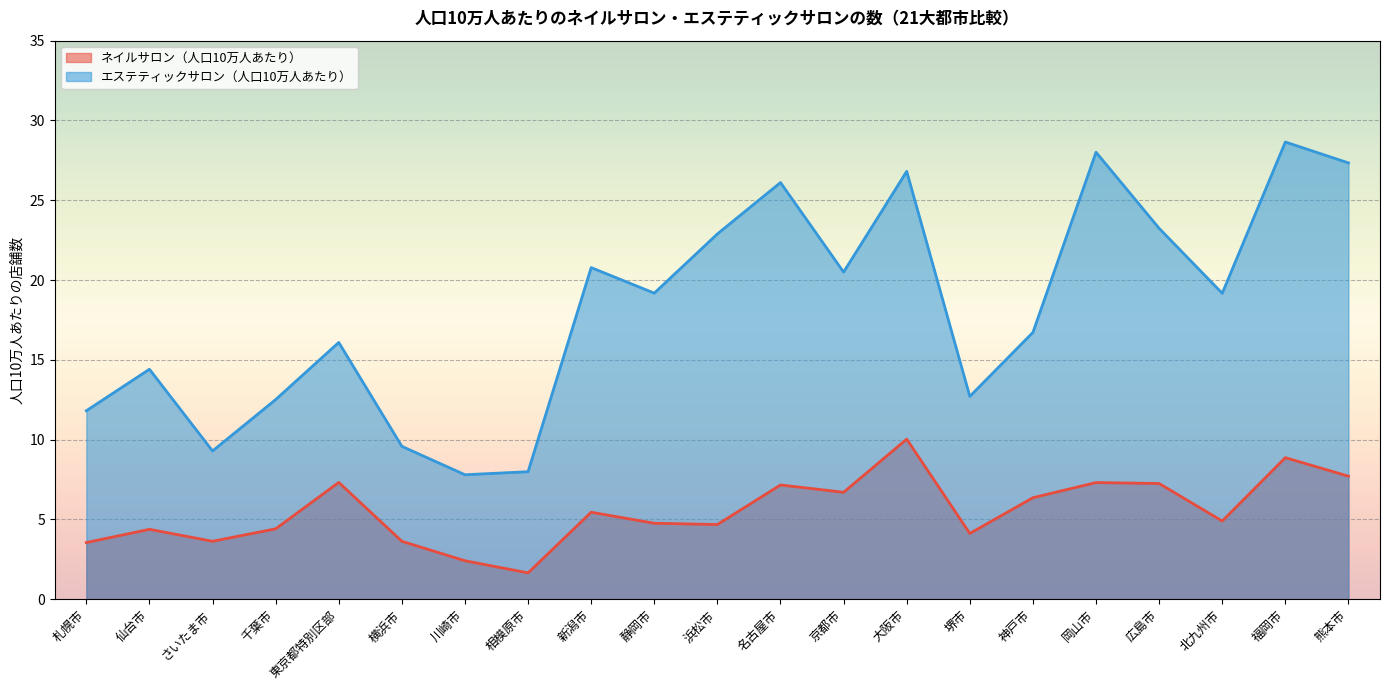

What are all the series names shown in the legend?

ネイルサロン（人口10万人あたり）, エステティックサロン（人口10万人あたり）